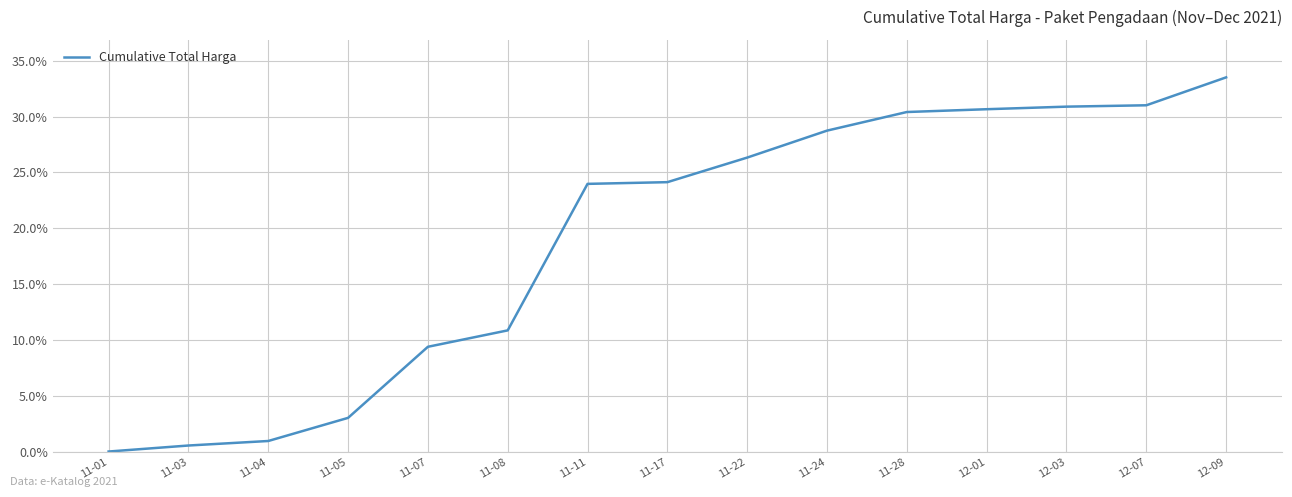

Which category has the highest value across all series?

12-09